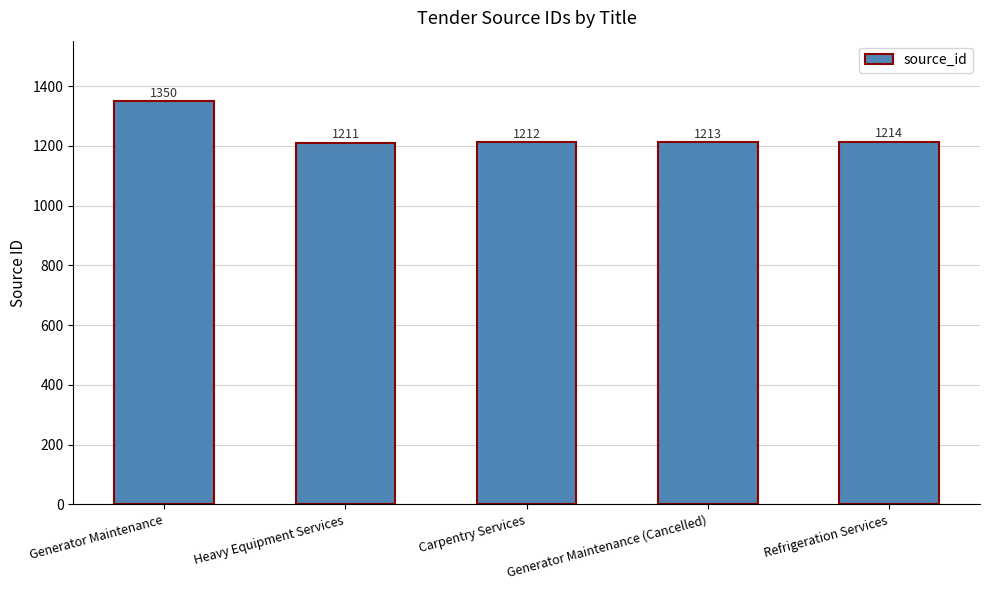

List the labels in order of value, smallest first.

Heavy Equipment Services, Carpentry Services, Generator Maintenance (Cancelled), Refrigeration Services, Generator Maintenance